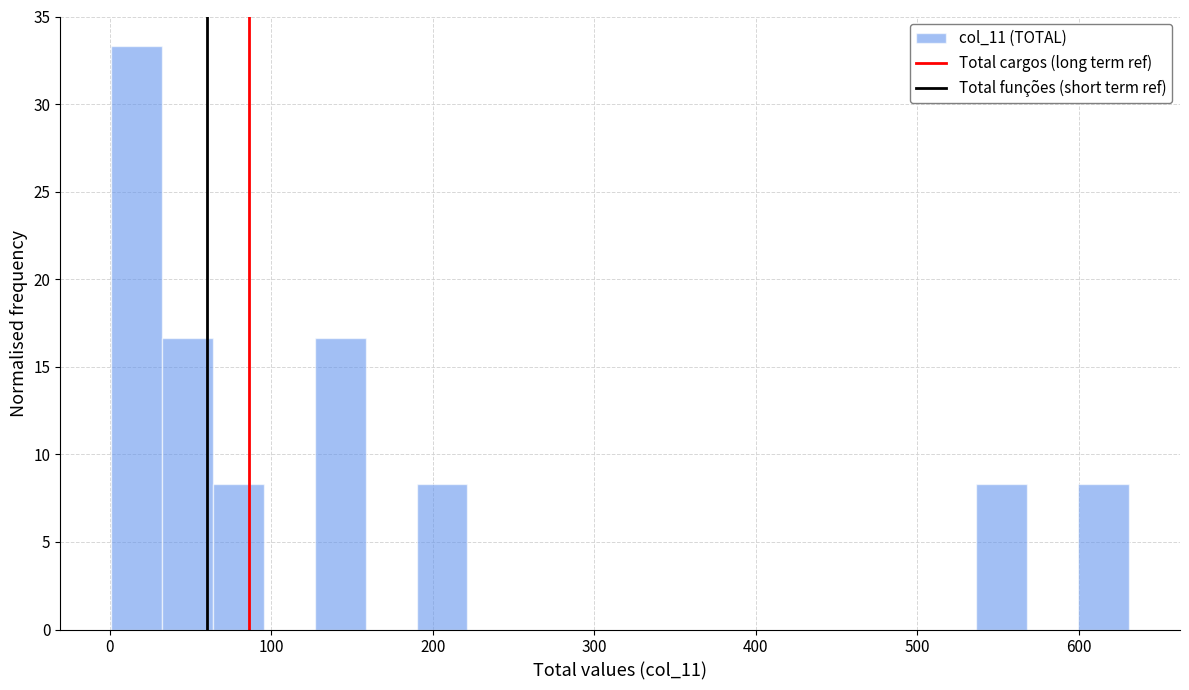

Read against the x-axis, roughly where is the centre of the tallest bar?

20